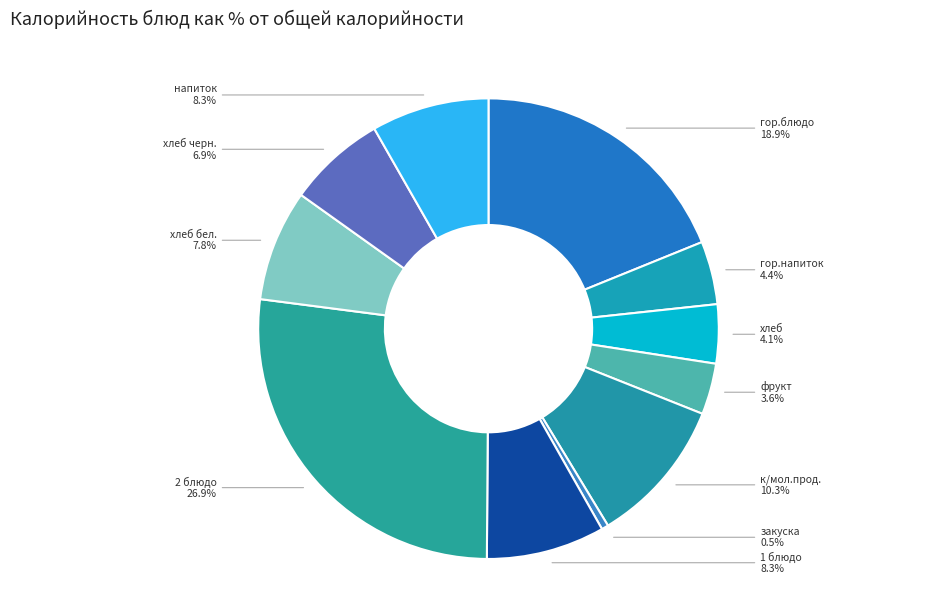

Count the number of slices in the pie.

11